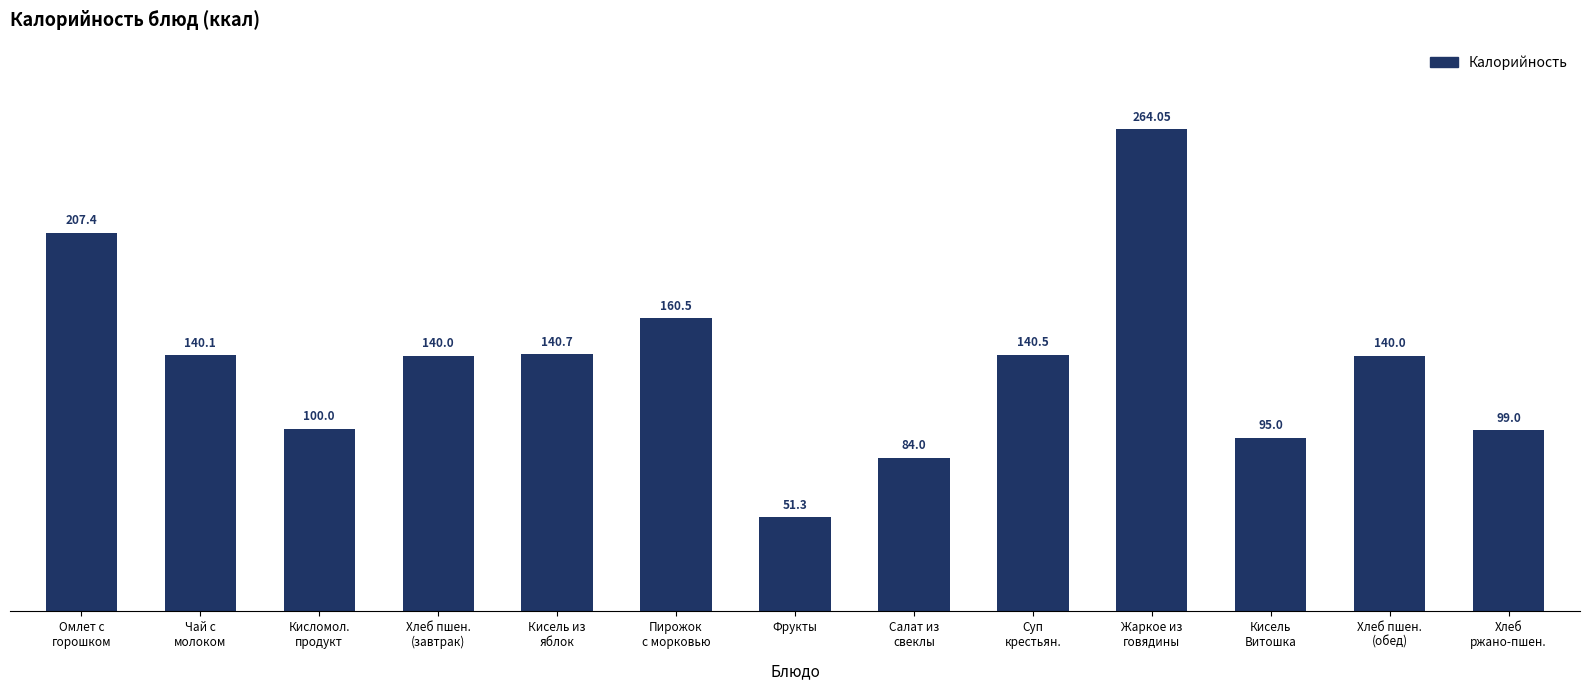

What is the greatest value displayed?

264.1